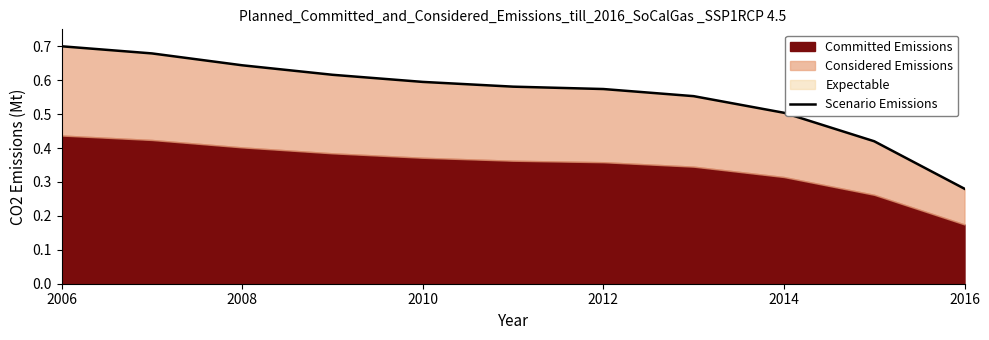

True or false: there are more than 1 points higher than both neighbors.

False